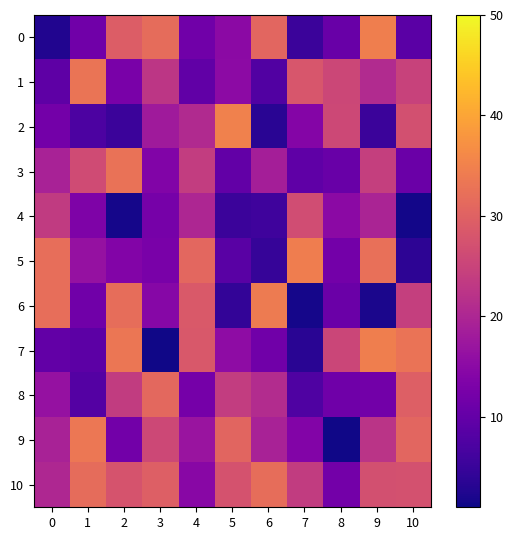

At how many categories does at least one series exceed 19?

11